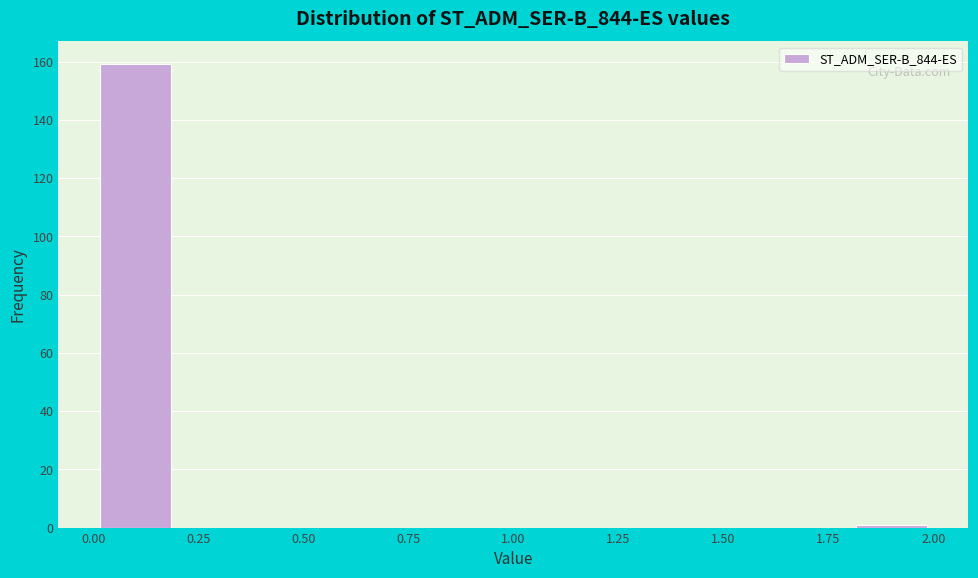

Reading left to right, list every bar in this chart as the range it spans on the x-axis followed by its height. The values are not printed on the chart, so give them approximately, as read against the axis.

0.0 to 0.2: 160
0.2 to 0.4: 0
0.4 to 0.6: 0
0.6 to 0.8: 0
0.8 to 1.0: 0
1.0 to 1.2: 0
1.2 to 1.4: 0
1.4 to 1.6: 0
1.6 to 1.8: 0
1.8 to 2.0: under 2